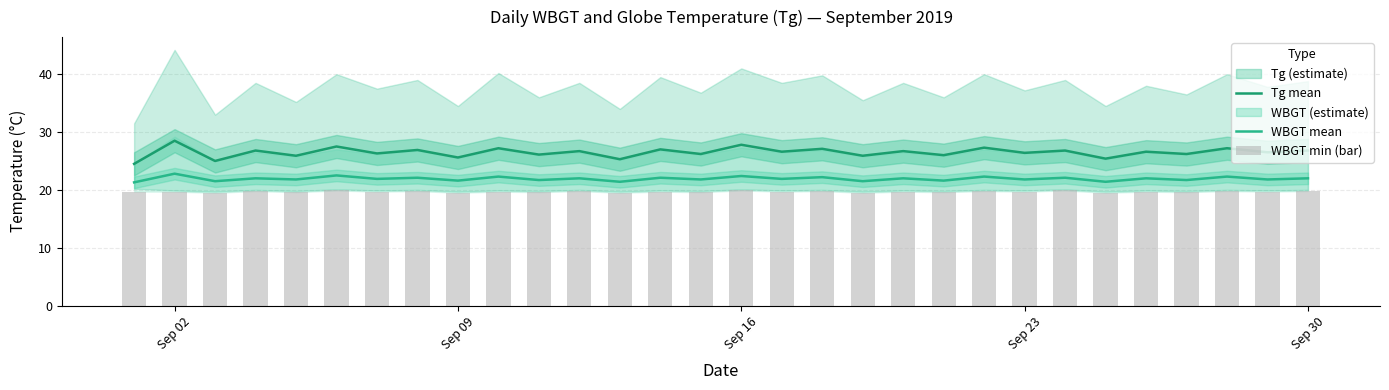

What is the highest value of the Tg mean series?

28.5